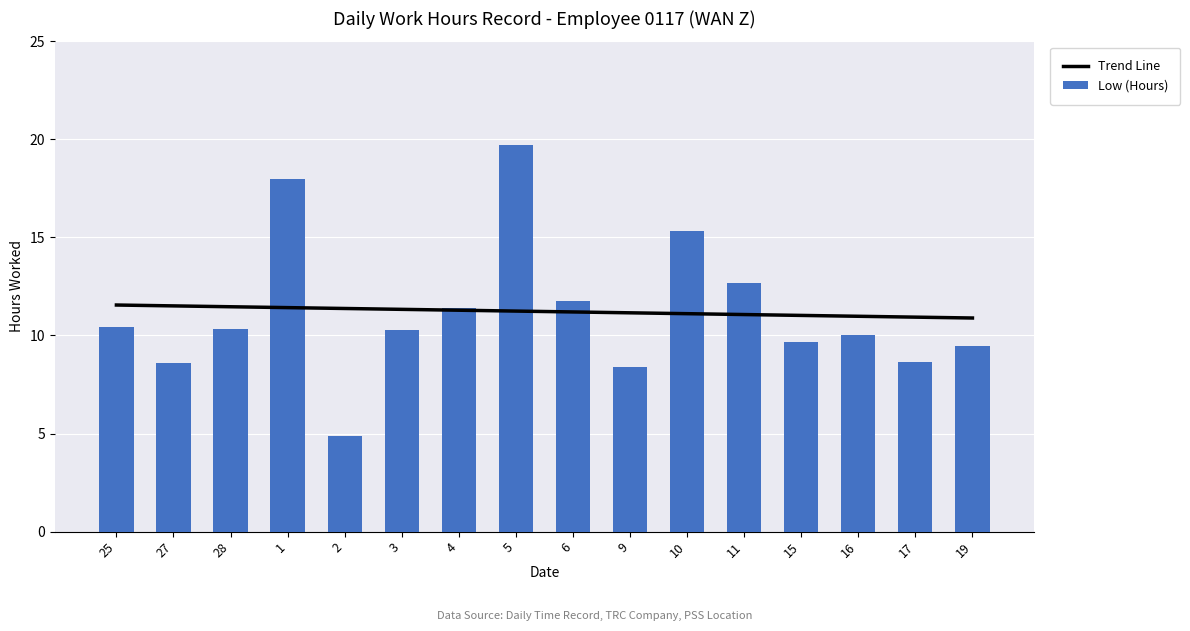

How many data points in Trend Line are above 11?

13